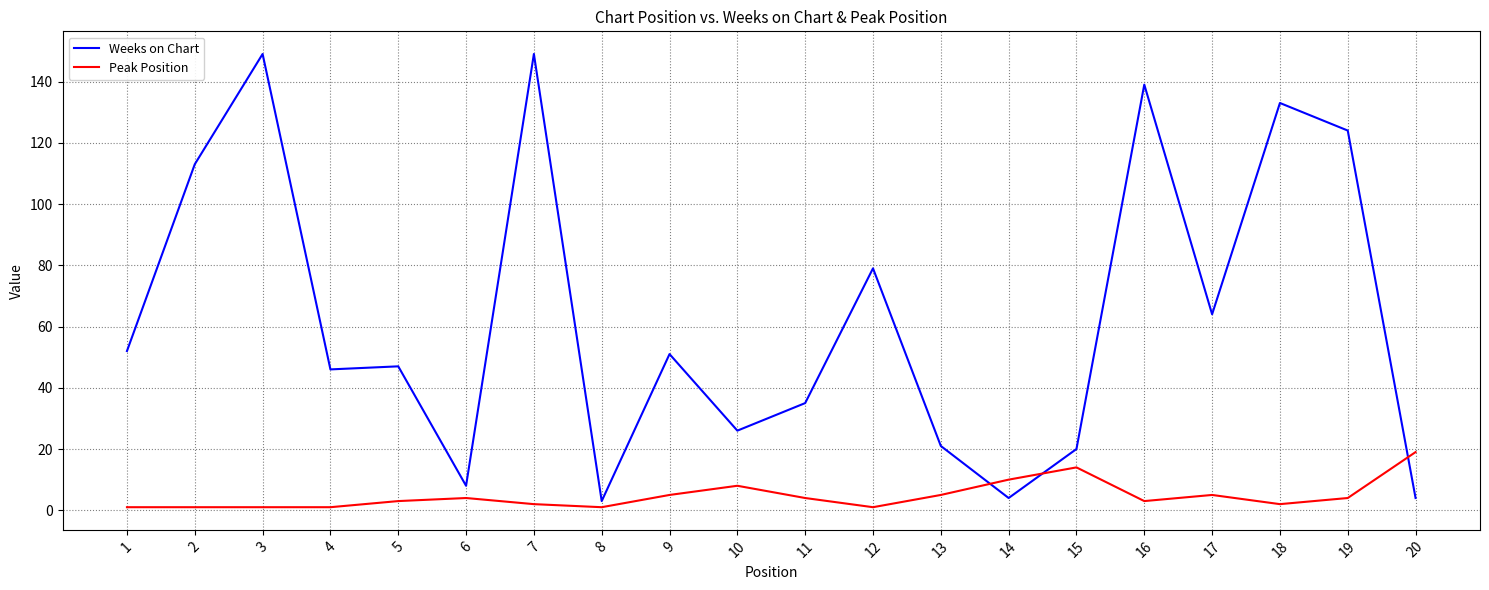

What is the total value across all series at 16?

142